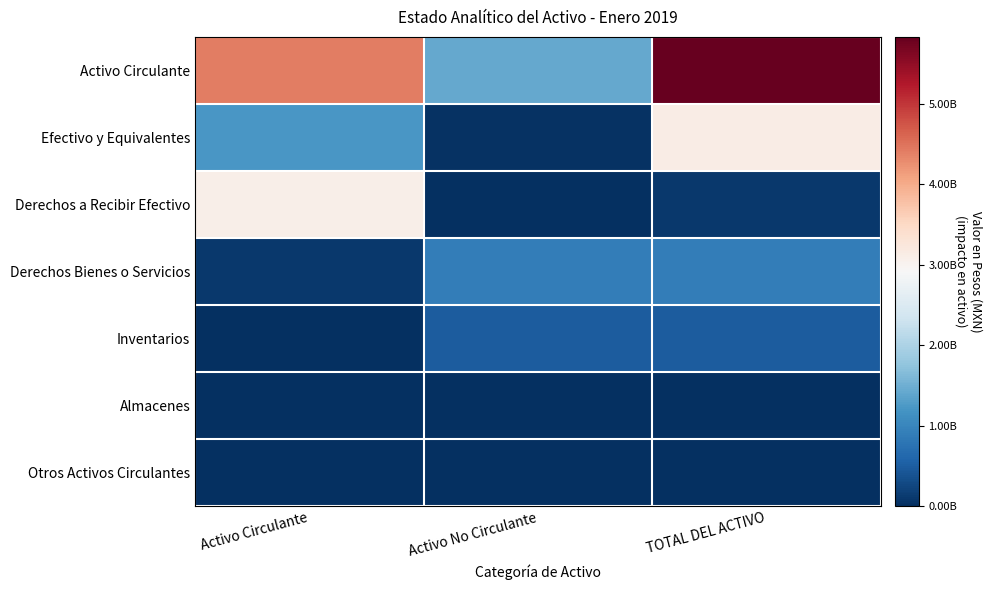

What is the total value across all series at TOTAL DEL ACTIVO?

10457699040